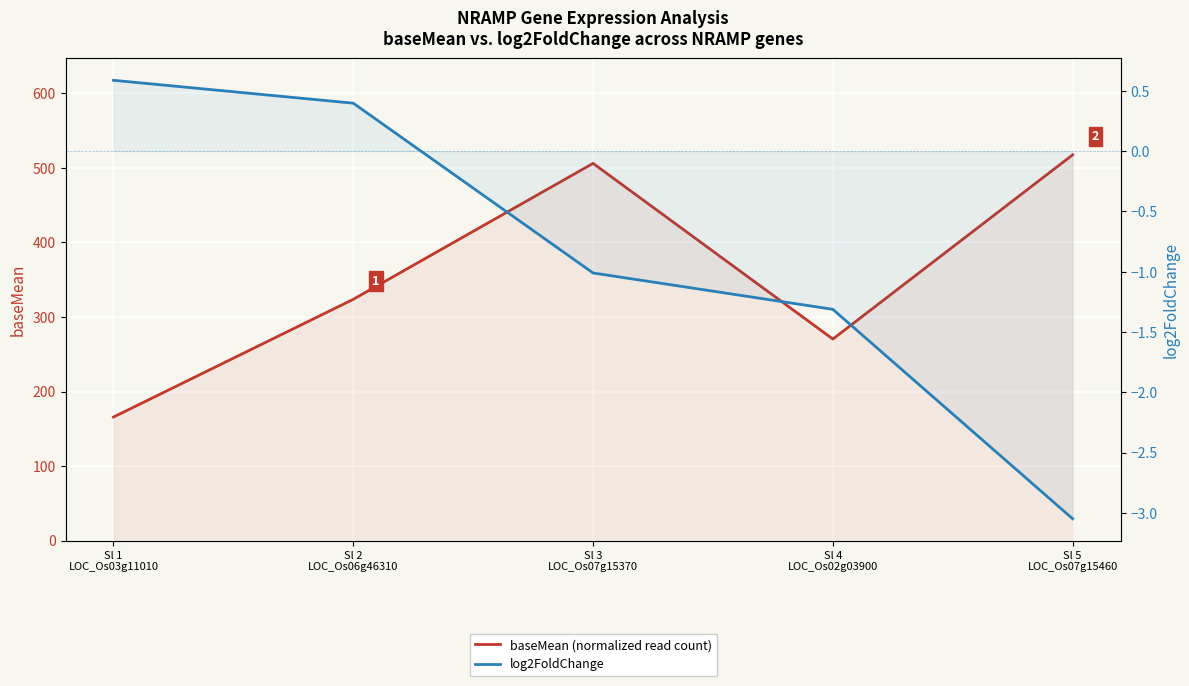

How many data points in log2FoldChange are less than -1?

3